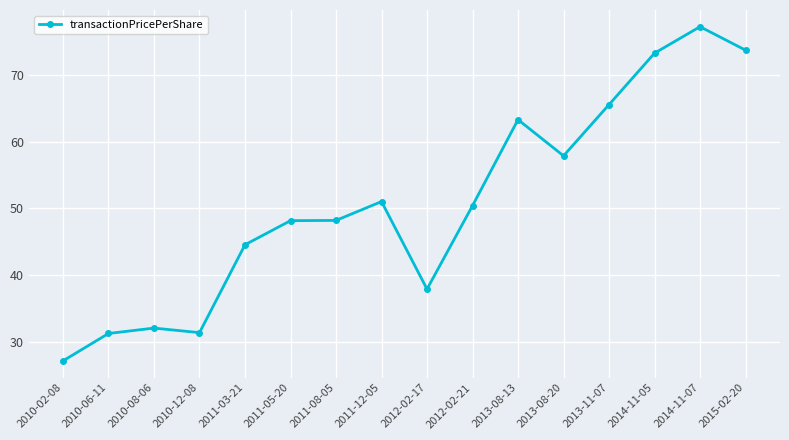

What is the value of the 13th point from the left?

65.5